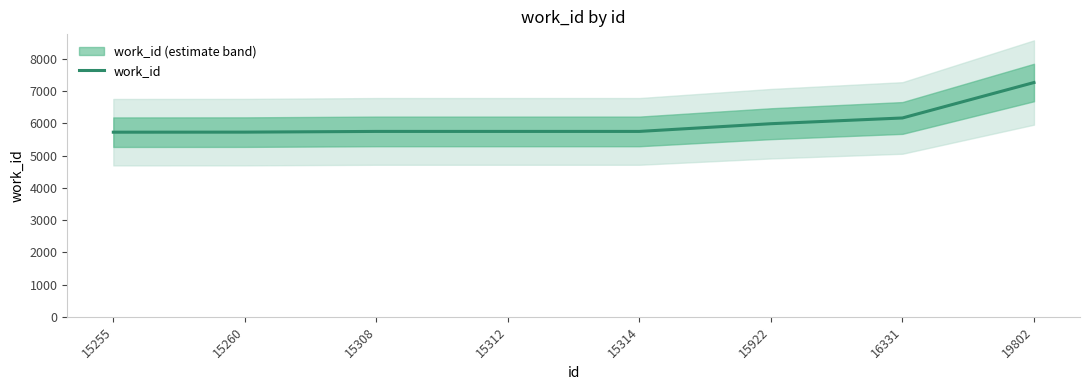

True or false: there are more than 0 points higher than both neighbors.

False